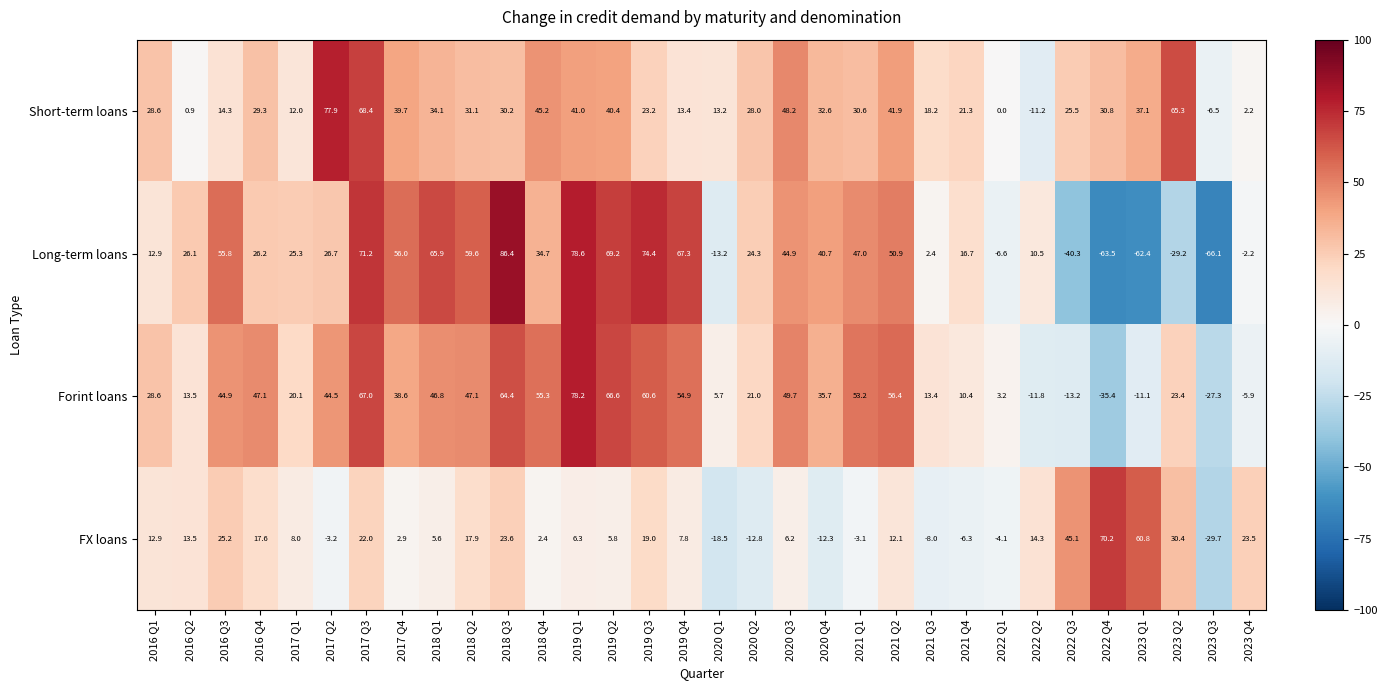

Read the Forint loans value at 2018 Q3.

64.4